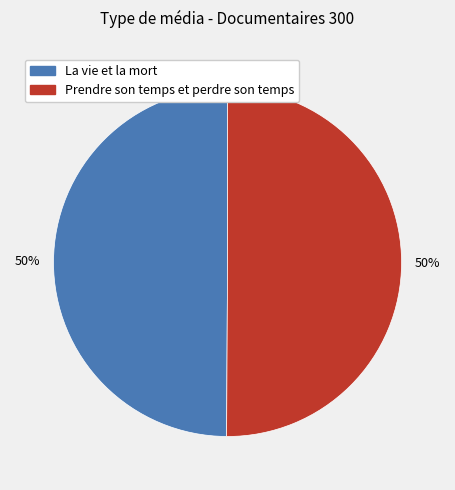

Is it true that La vie et la mort is 50% of the pie?

True